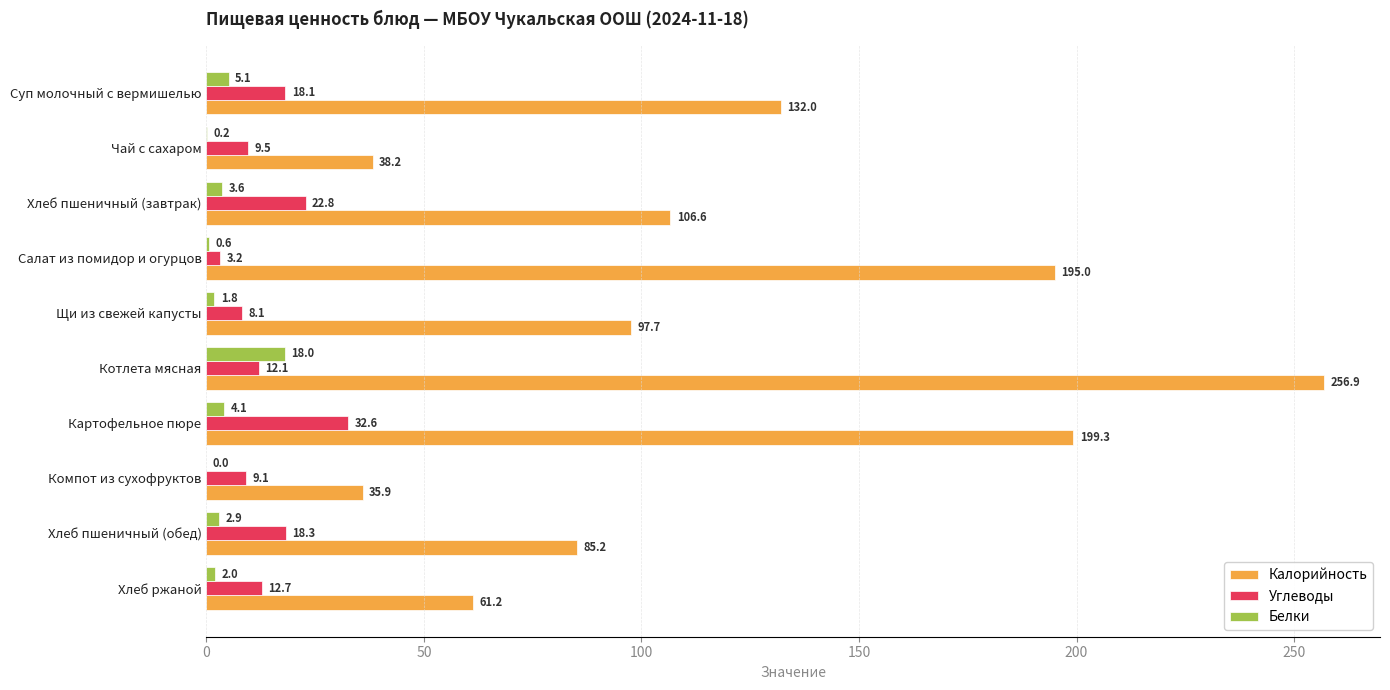

Where is Углеводы nearest to the value 17?

Суп молочный с вермишелью